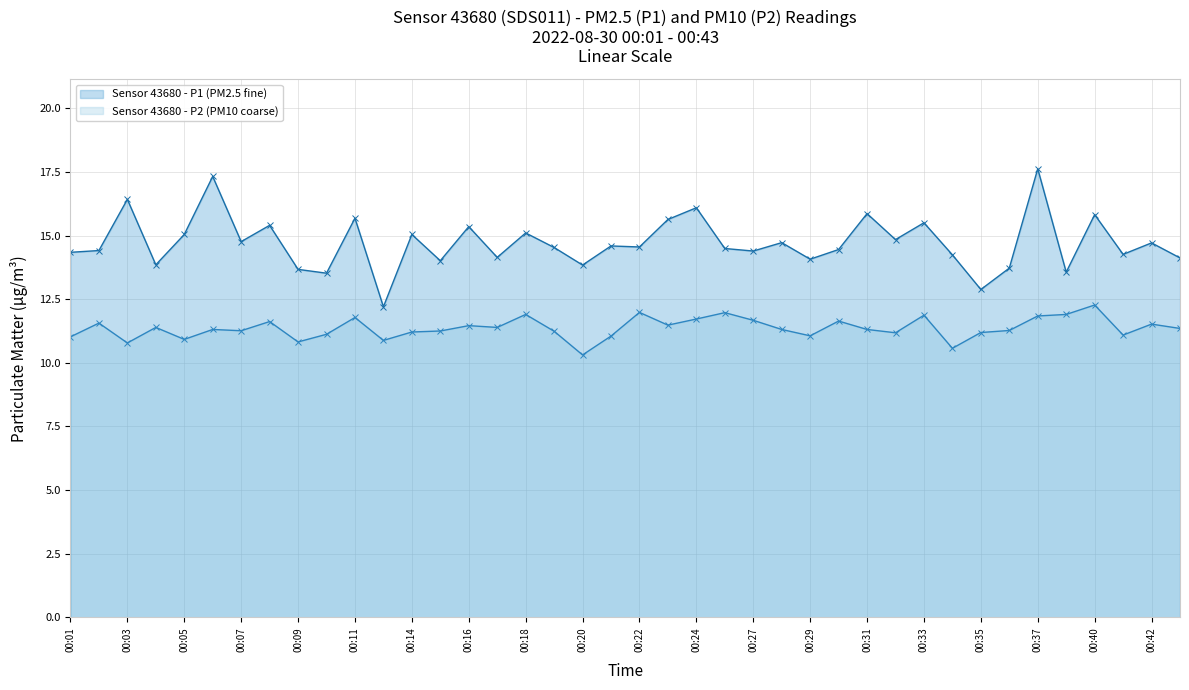

What is the sum of all Sensor 43680 - P1 (PM2.5 fine) values?

588.7